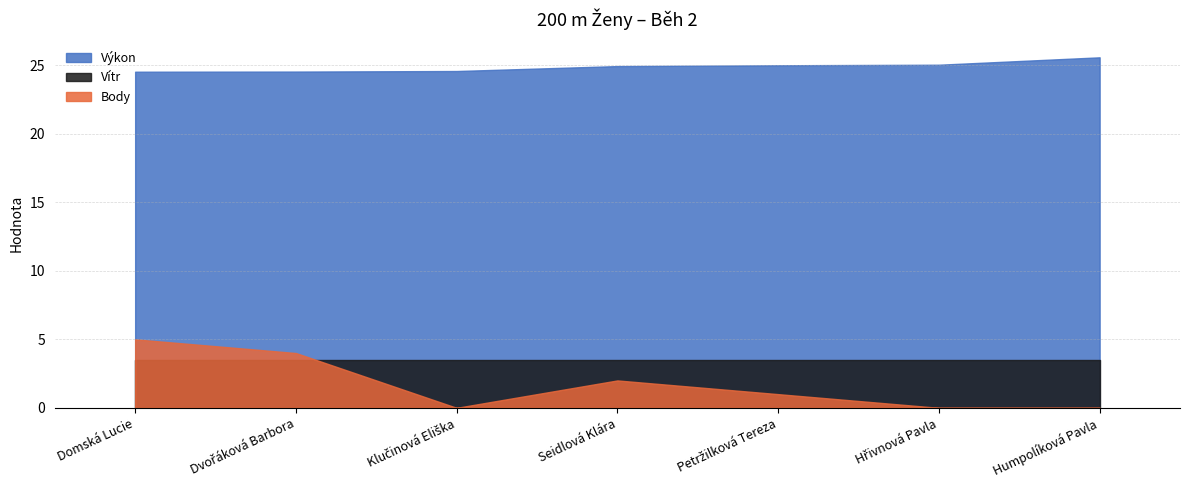

True or false: Vítr has more than 0 interior local peaks.

False